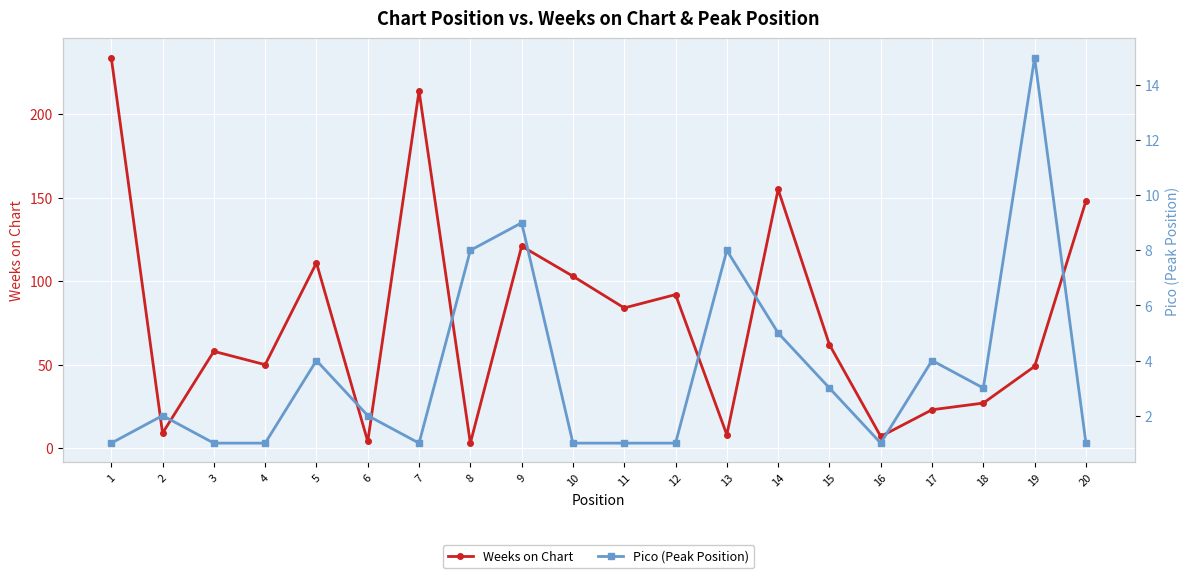

Between 6 and 19, which is larger?

19